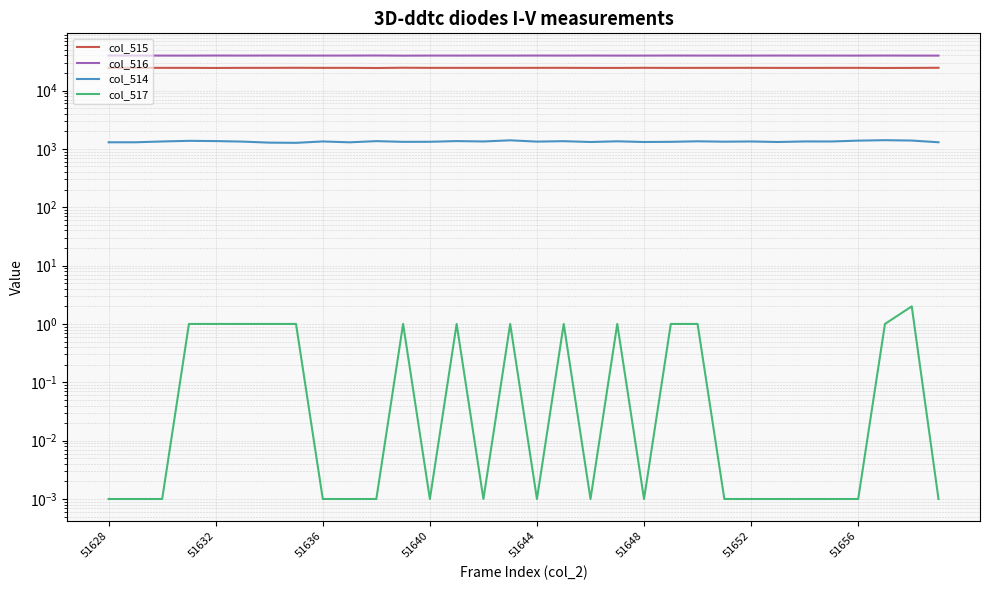

Reading left to right, what are all the values shown in this chart?

col_515: 24456.0	24498.0	24488.0	24486.0	24376.0	24489.0	24481.0	24553.0	24471.0	24500.0	24335.0	24604.0	24472.0	24489.0	24471.0	24483.0	24497.0	24509.0	24437.0	24425.0	24522.0	24434.0	24471.0	24483.0	24509.0	24437.0	24444.0	24483.0	24494.0	24355.0	24440.0	24560.0
col_516: 39781.0	39739.0	39707.0	39675.0	39798.0	39713.0	39774.0	39712.0	39723.0	39739.0	39842.0	39610.0	39739.0	39712.0	39731.0	39710.0	39769.0	39712.0	39755.0	39700.0	39700.0	39779.0	39731.0	39712.0	39712.0	39758.0	39721.0	39723.0	39706.0	39770.0	39706.0	39677.0
col_514: 1298.0	1298.0	1340.0	1374.0	1361.0	1333.0	1280.0	1270.0	1341.0	1296.0	1358.0	1321.0	1324.0	1360.0	1340.0	1402.0	1333.0	1355.0	1313.0	1349.0	1313.0	1322.0	1349.0	1329.0	1340.0	1313.0	1341.0	1340.0	1385.0	1410.0	1389.0	1298.0
col_517: 0.0	0.0	0.0	1.0	1.0	1.0	1.0	1.0	0.0	0.0	0.0	1.0	0.0	1.0	0.0	1.0	0.0	1.0	0.0	1.0	0.0	1.0	1.0	0.0	0.0	0.0	0.0	0.0	0.0	1.0	2.0	0.0